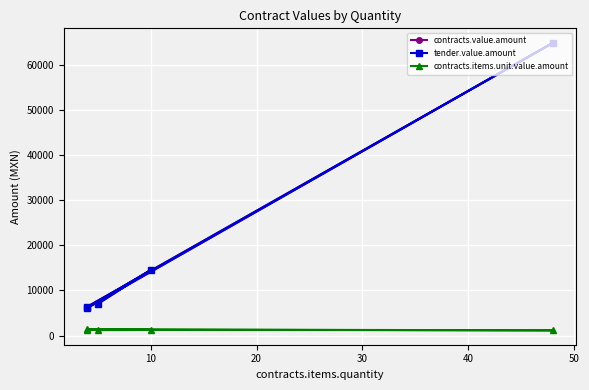

How many lines are shown in the chart?

3